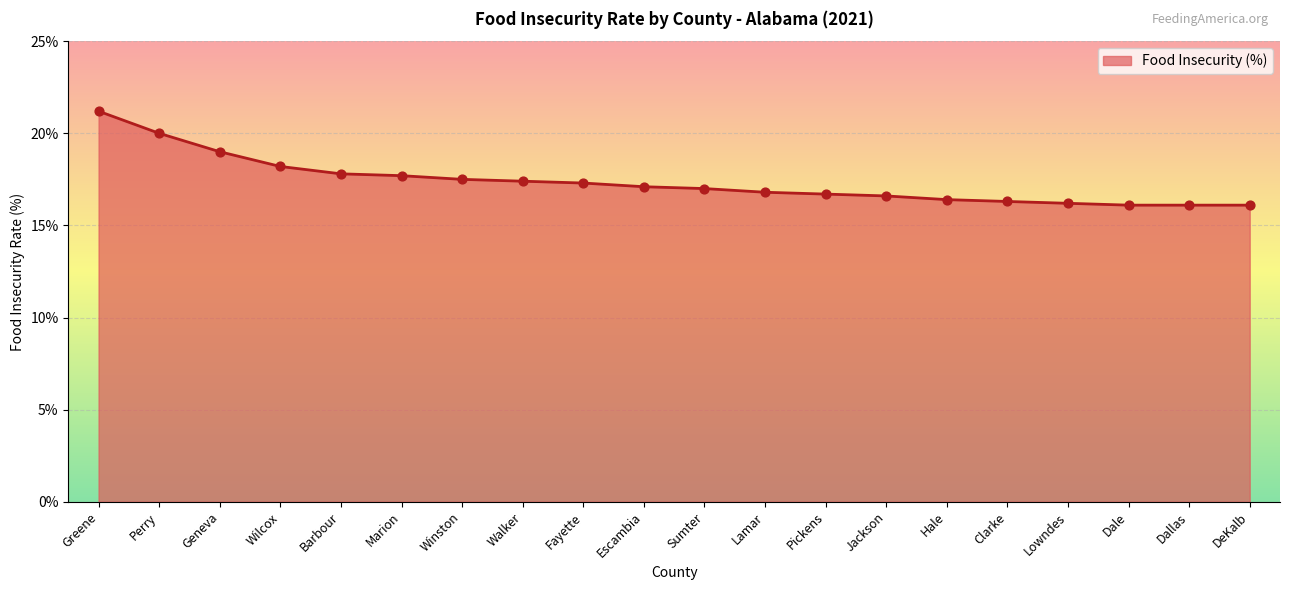

Approximately how many times larger is the value at Pickens compared to Sumter?

1.0